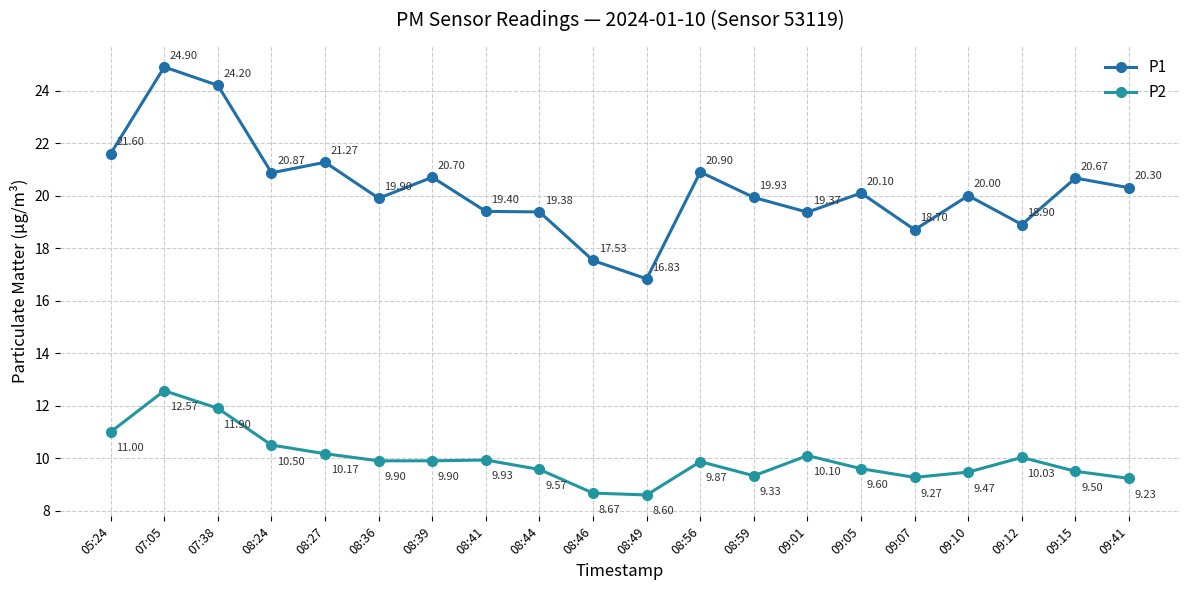

The P2 series shows 9.9 at 08:39. True or false?

True